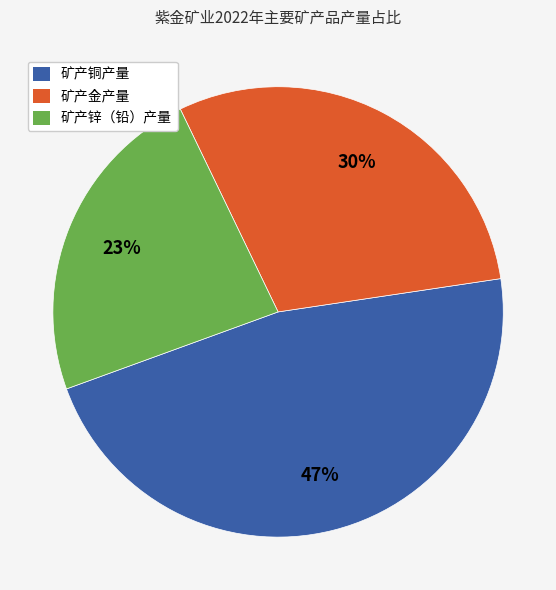

Which category has the smallest portion of the pie?

矿产锌（铅）产量